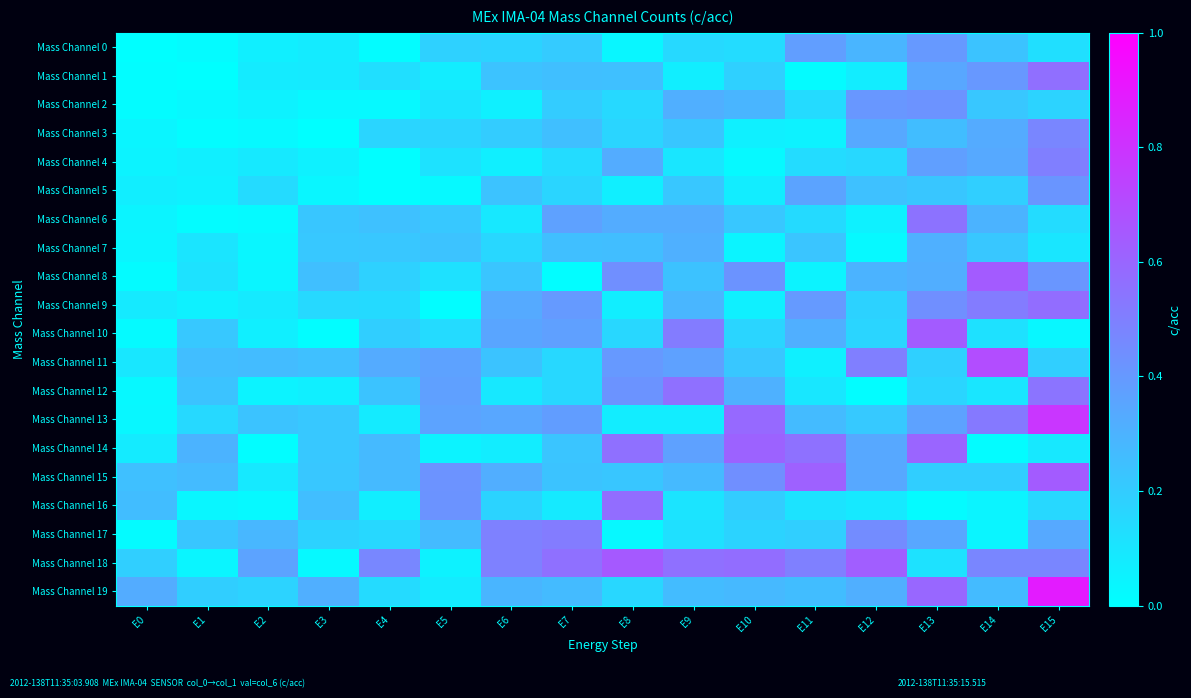

Which series has the largest total across all categories?

Mass Channel 18